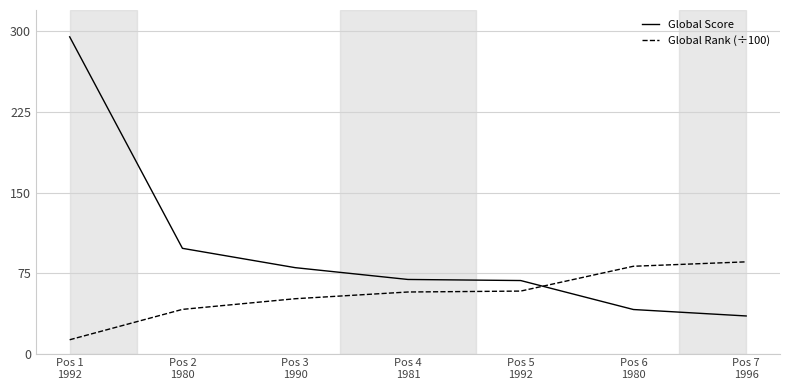

At how many categories does at least one series exceed 42?

7